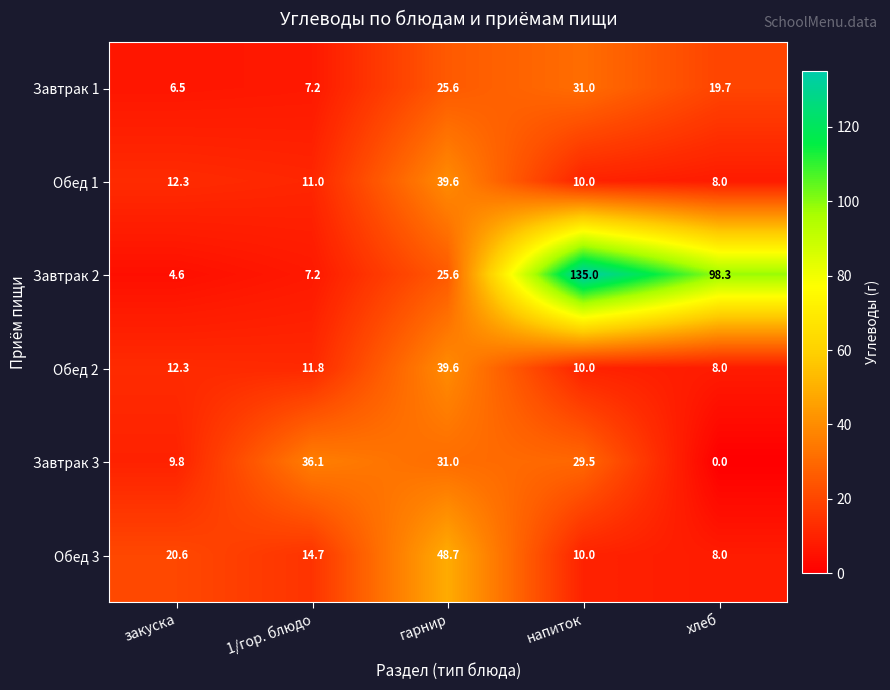

Rank the categories by Обед 3 value from highest to lowest.

гарнир, закуска, 1/гор. блюдо, напиток, хлеб